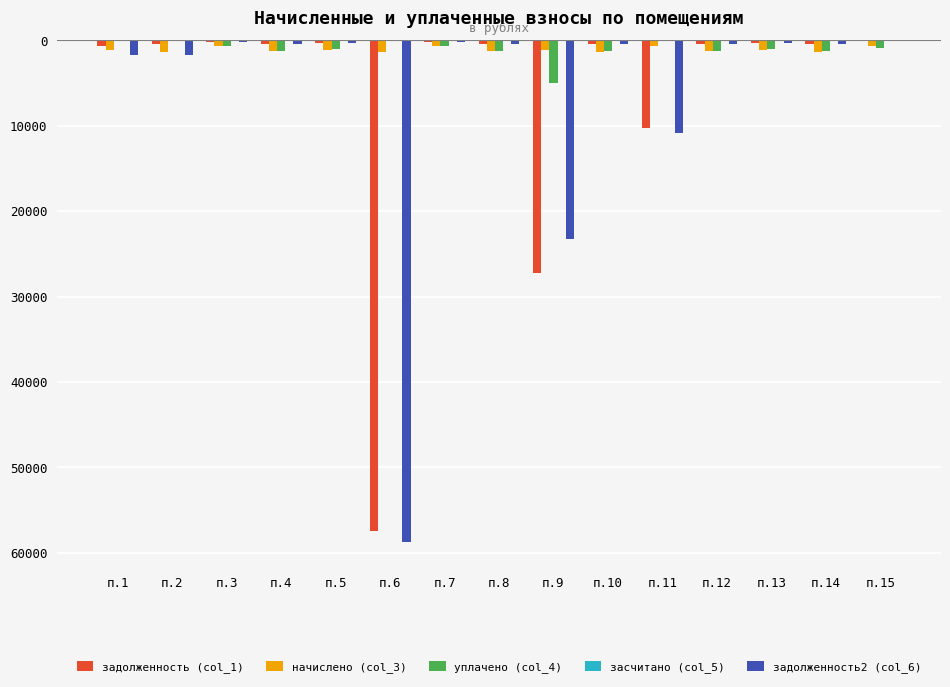

What are all the series names shown in the legend?

задолженность (col_1), начислено (col_3), уплачено (col_4), засчитано (col_5), задолженность2 (col_6)